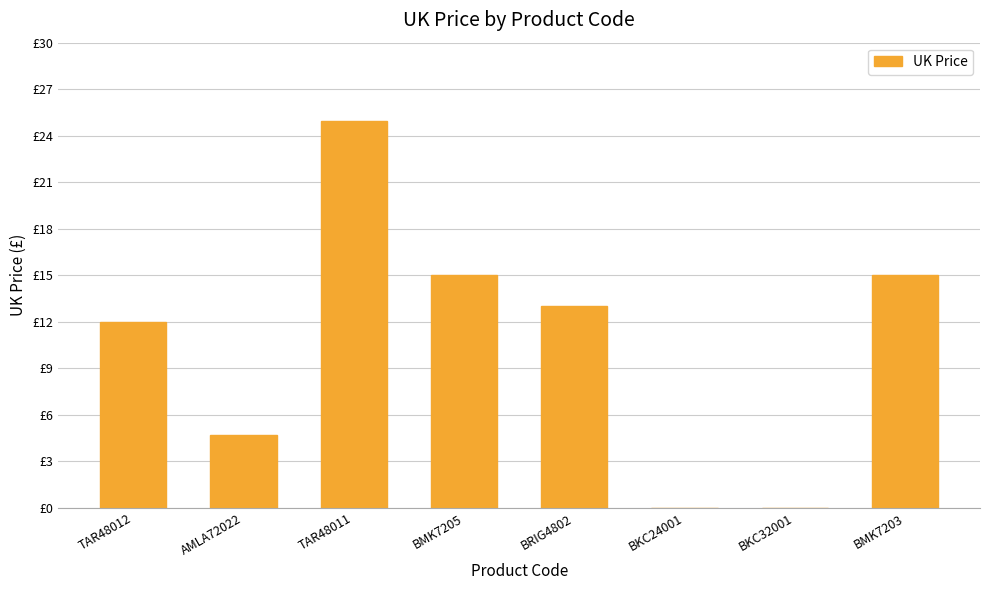

What is the greatest value displayed?

24.9